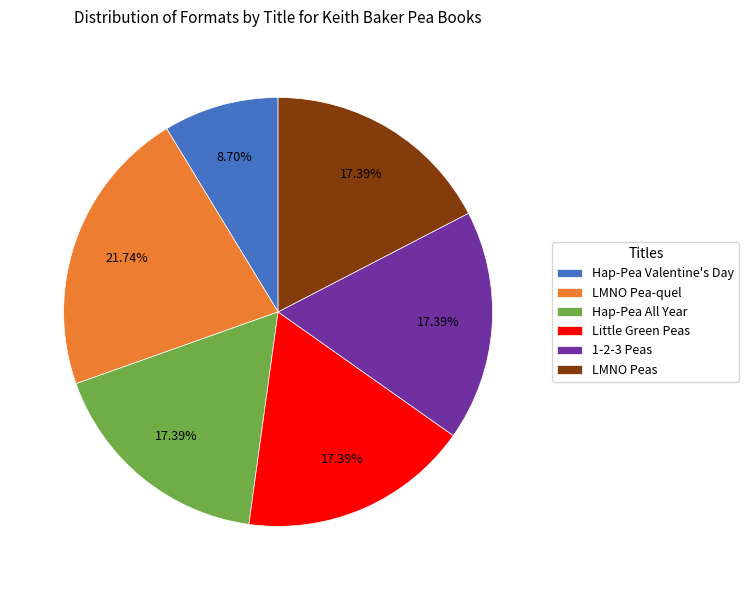

What is the ratio of the value at LMNO Peas to the value at Hap-Pea Valentine's Day?

2.0